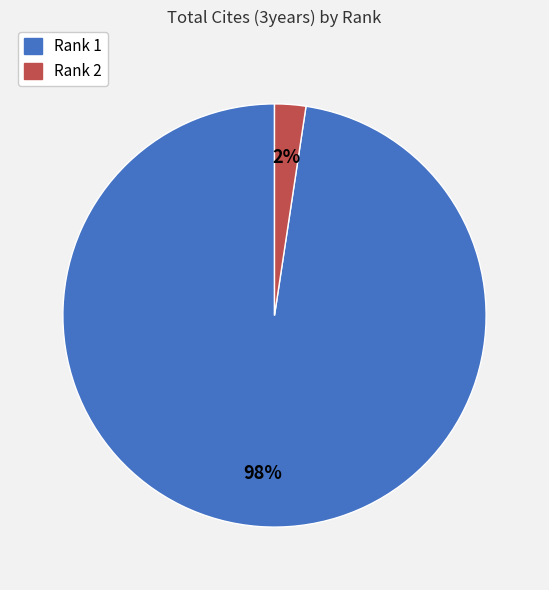

True or false: Rank 2 accounts for 7% of the total.

False